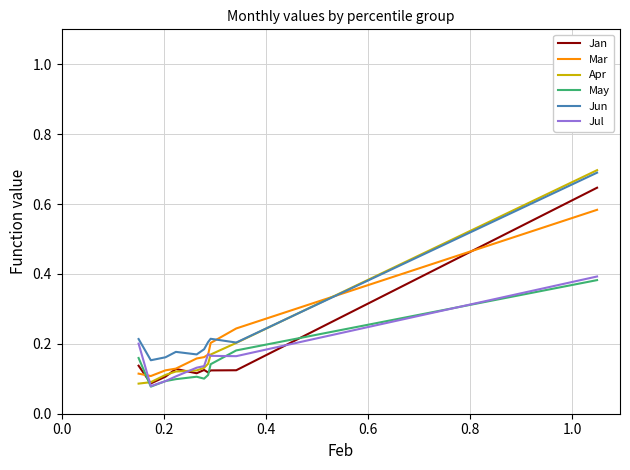

Which series has the largest range (max minus min)?

Apr